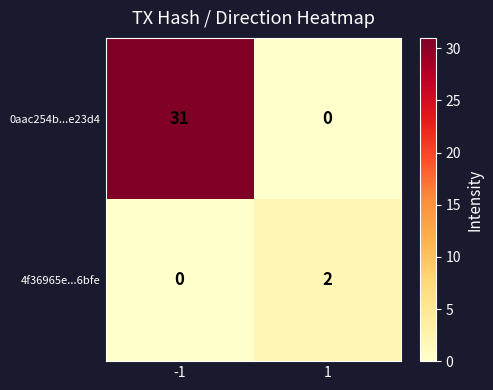

What is the difference between the 4f36965e...6bfe values at 1 and -1?

2